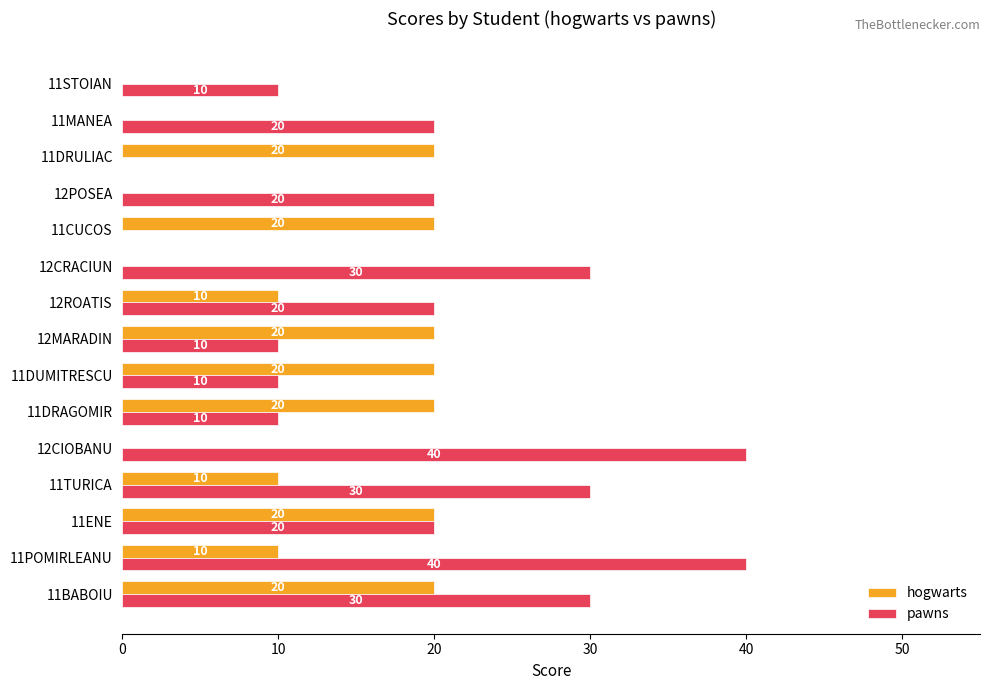

Read the hogwarts value at 11DRAGOMIR, to the nearest 5.

20